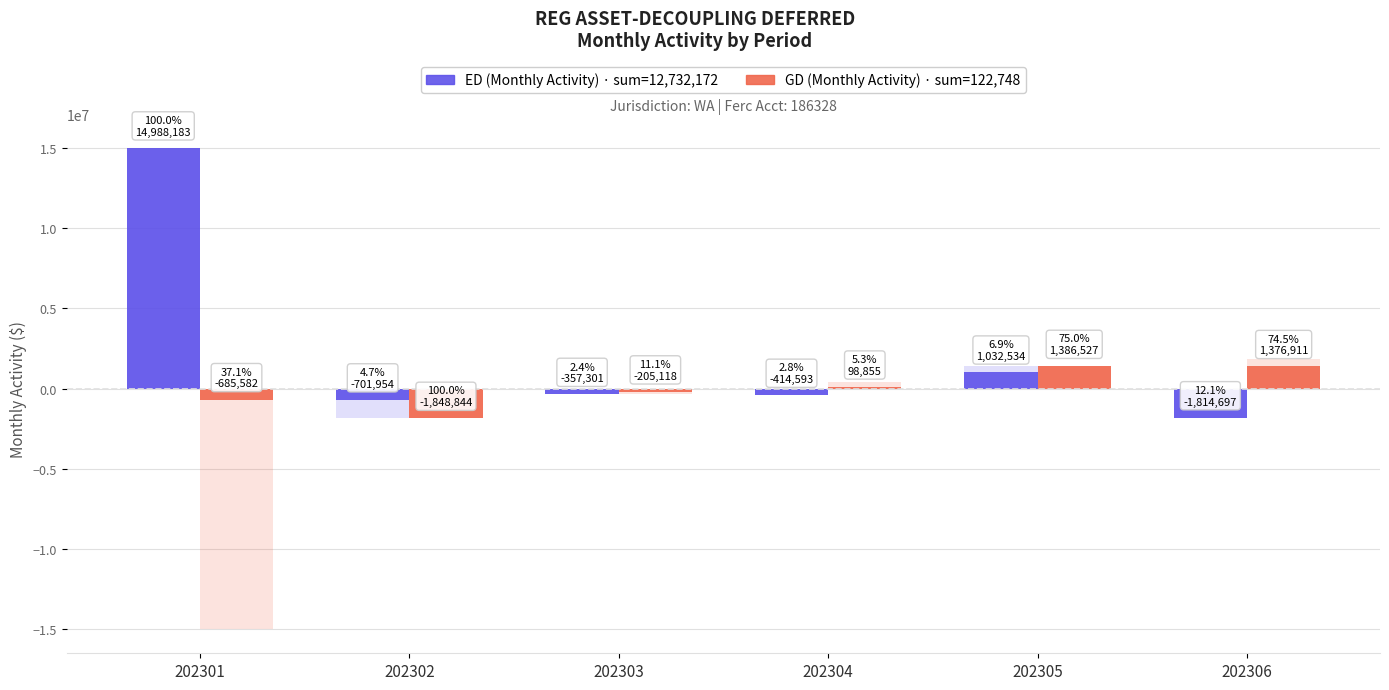

True or false: ED (Monthly Activity) has a value of -357301.4 at 202303.

True